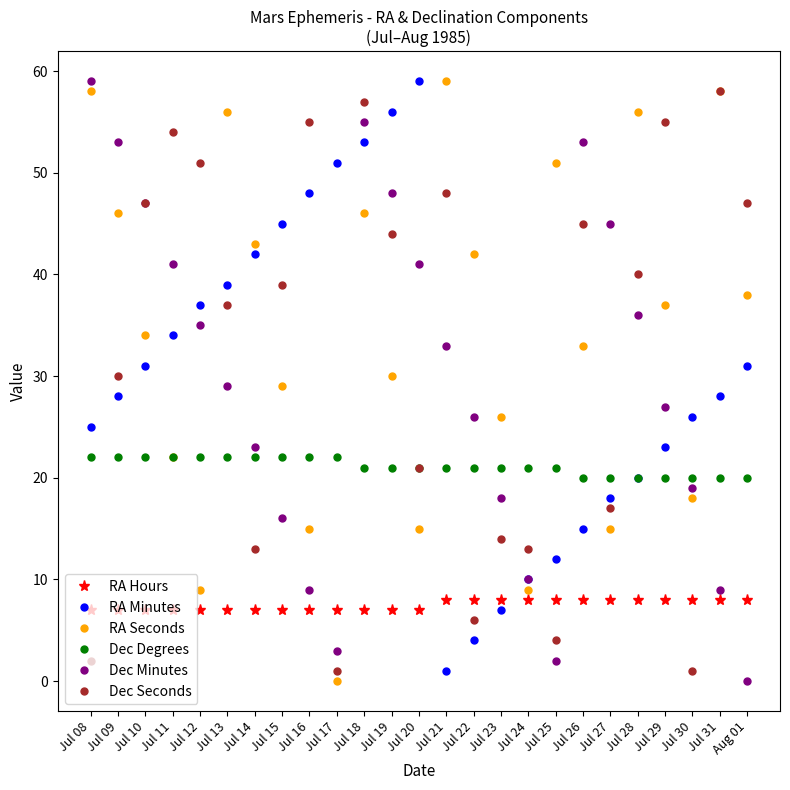

At how many categories does at least one series exceed 34?

22